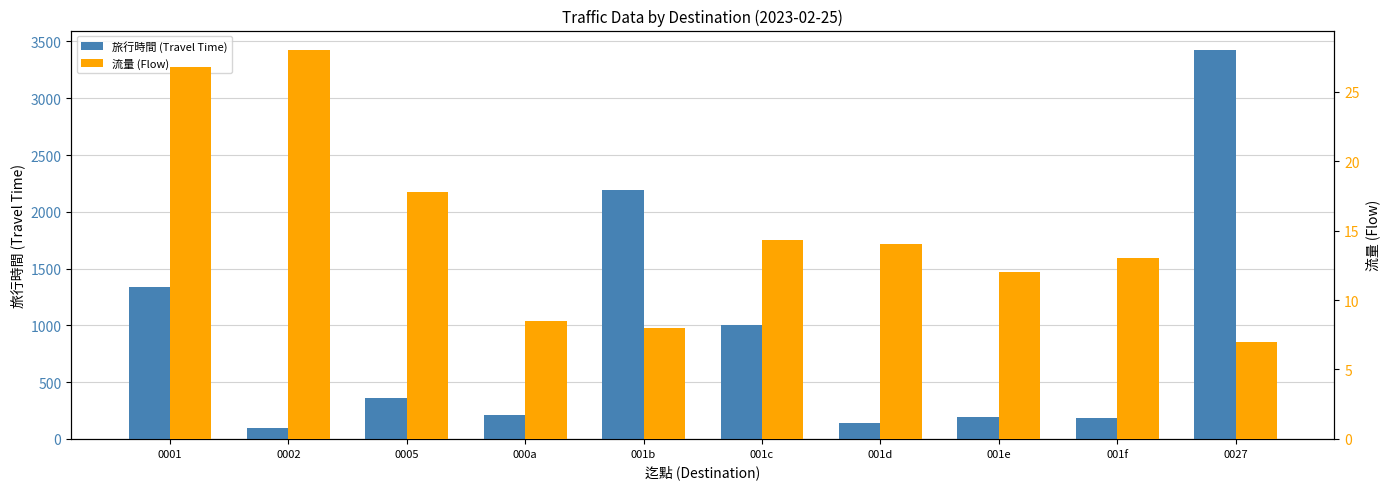

True or false: 流量 (Flow) has a value of 23.7 at 0005.

False